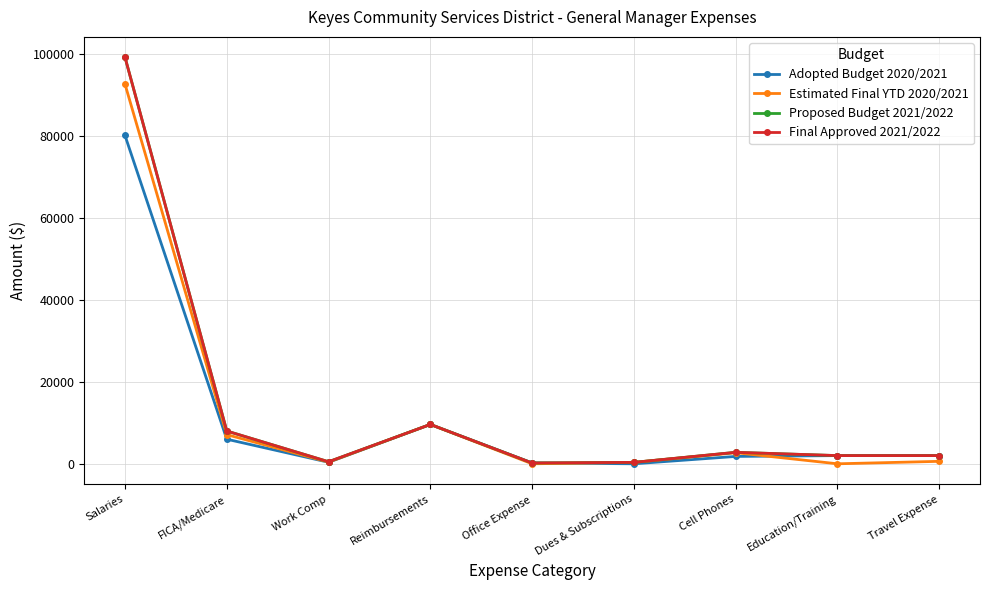

Reading left to right, what are all the values shown in this chart?

Adopted Budget 2020/2021: 80115.0	6000.0	375.0	9600.0	200.0	0.0	1800.0	2000.0	2000.0
Estimated Final YTD 2020/2021: 92650.0	7114.6	410.4	9600.0	0.0	350.0	2700.0	0.0	600.0
Proposed Budget 2021/2022: 99207.7	8000.0	500.0	9600.0	200.0	350.0	2800.0	2000.0	2000.0
Final Approved 2021/2022: 99207.7	8000.0	500.0	9600.0	200.0	350.0	2800.0	2000.0	2000.0